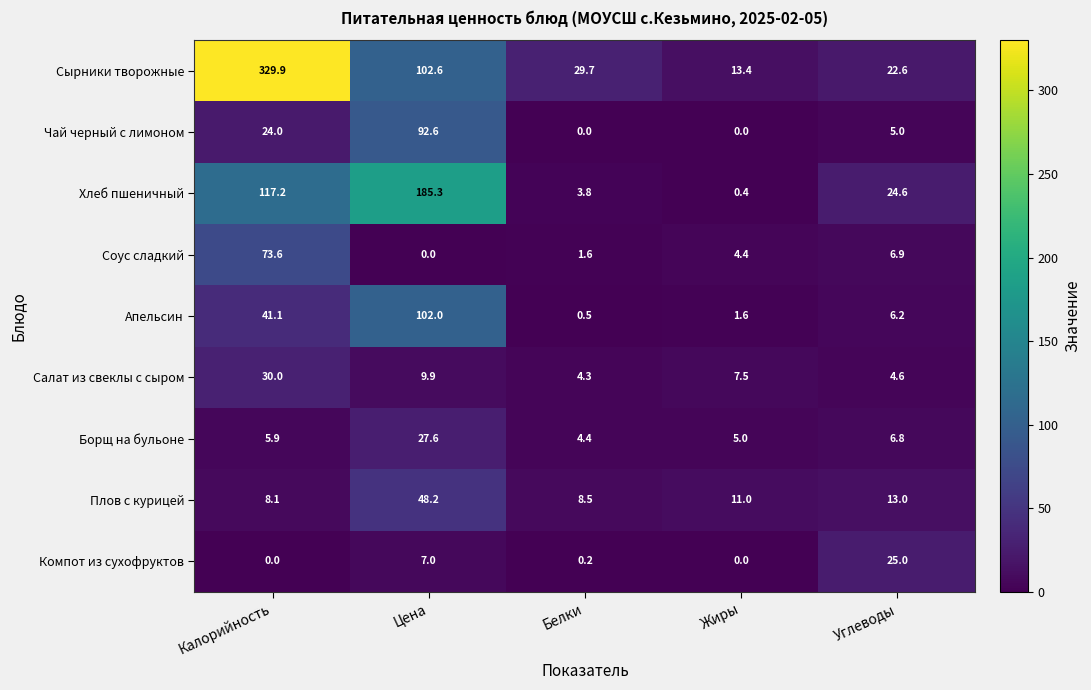

Which category has the highest value in the Борщ на бульоне series?

Цена